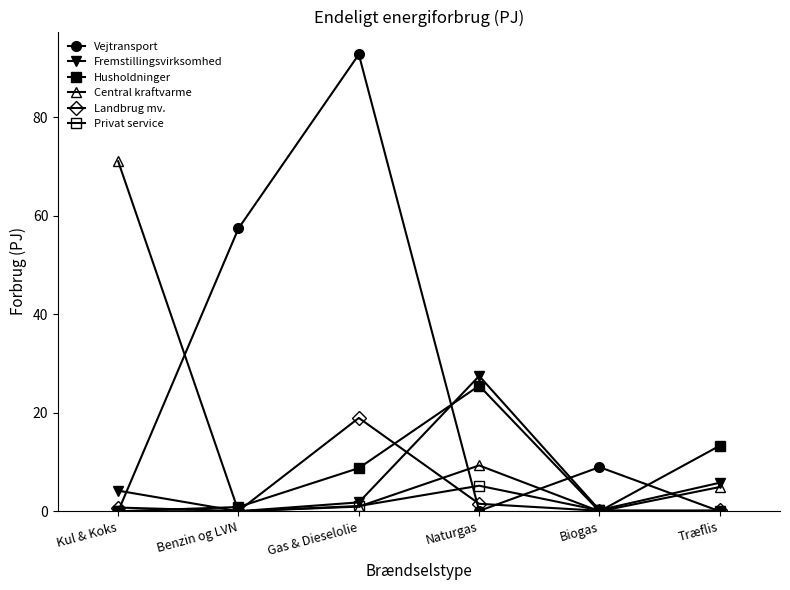

Reading left to right, extract all data points from this chart.

Vejtransport: 0.0	57.4	92.8	0.1	9.0	0.0
Fremstillingsvirksomhed: 4.2	0.0	1.8	27.5	0.2	5.8
Husholdninger: 0.0	0.9	8.8	25.5	0.0	13.3
Central kraftvarme: 71.1	0.0	0.9	9.3	0.0	4.9
Landbrug mv.: 0.8	0.1	18.9	1.5	0.1	0.2
Privat service: 0.0	0.0	1.1	5.2	0.2	0.0